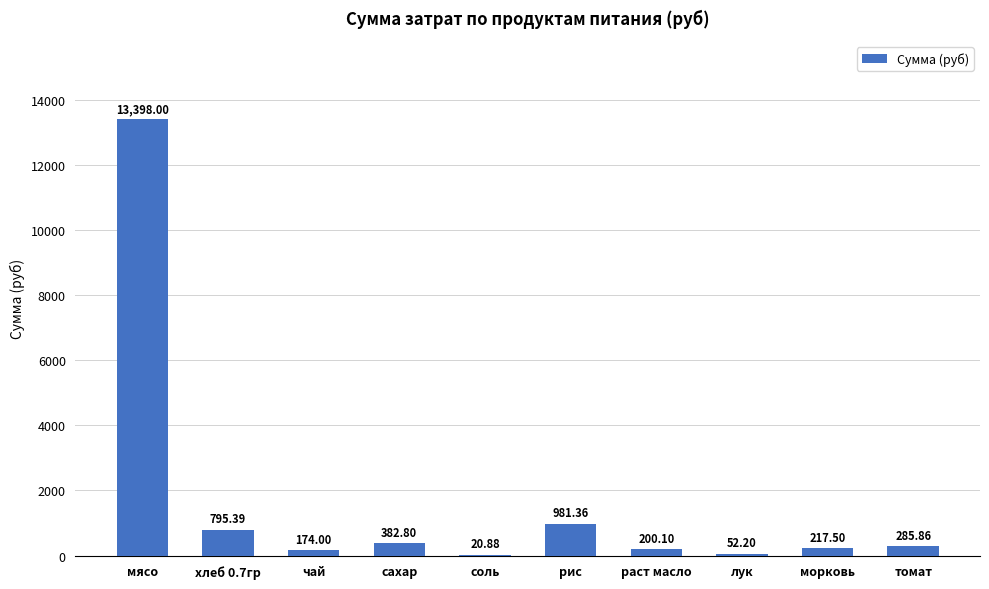

Reading left to right, what are all the values shown in this chart?

мясо=13398.0	хлеб 0.7гр=795.4	чай=174.0	сахар=382.8	соль=20.9	рис=981.4	раст масло=200.1	лук=52.2	морковь=217.5	томат=285.9